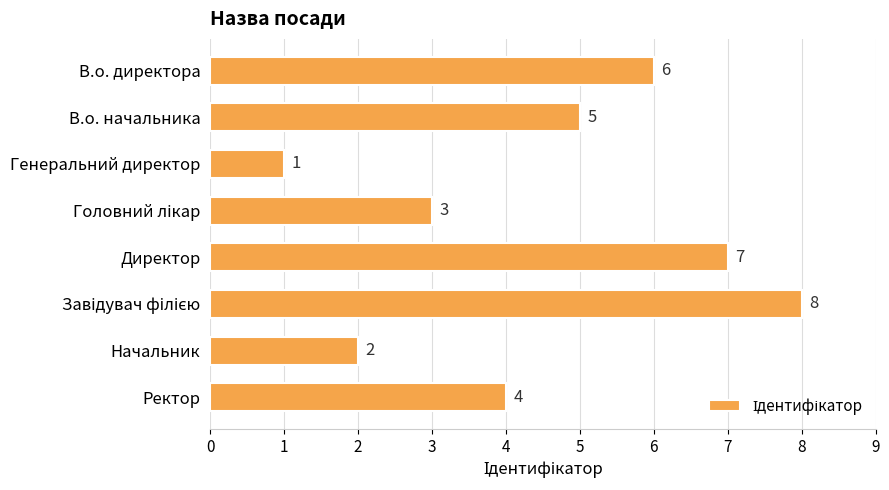

The chart shows a value of 8 at В.о. начальника. True or false?

False